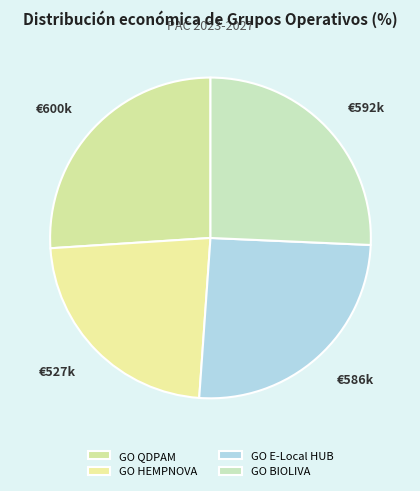

What percentage is the GO HEMPNOVA slice, to the nearest percent?

23%